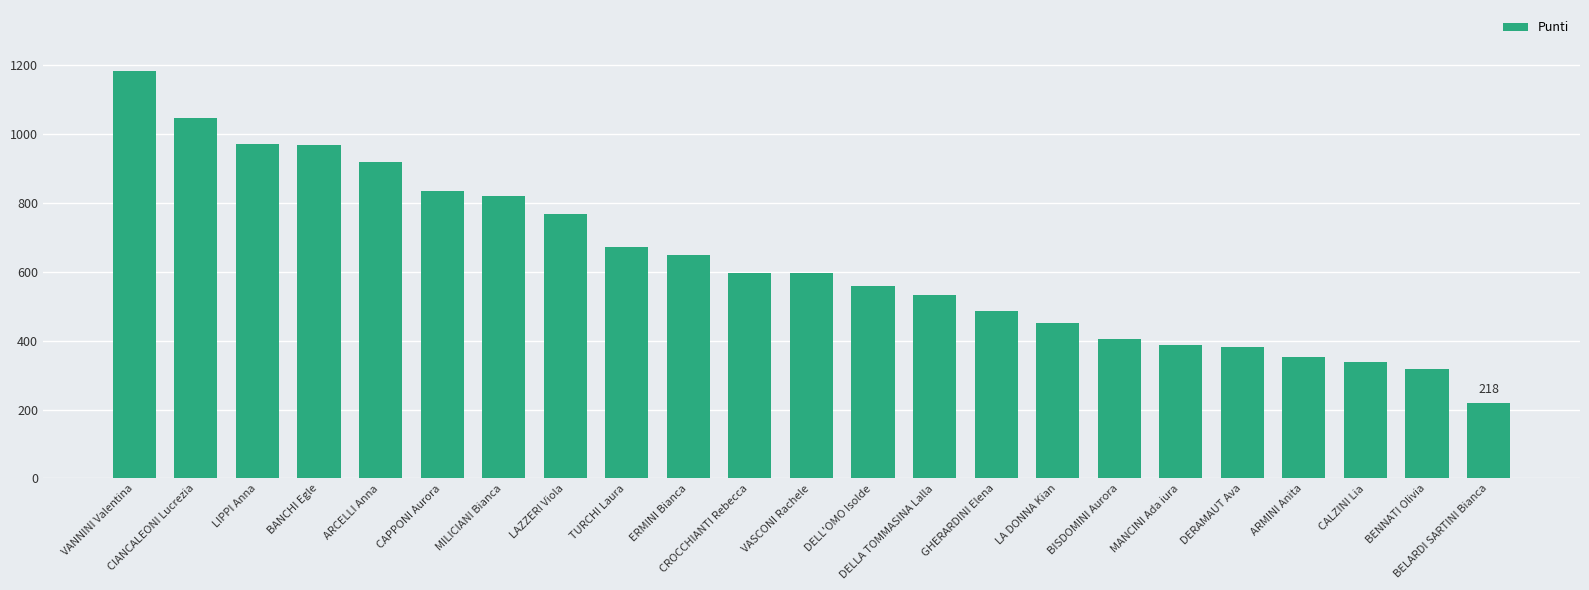

What is the difference between the second highest and second lowest values?

729